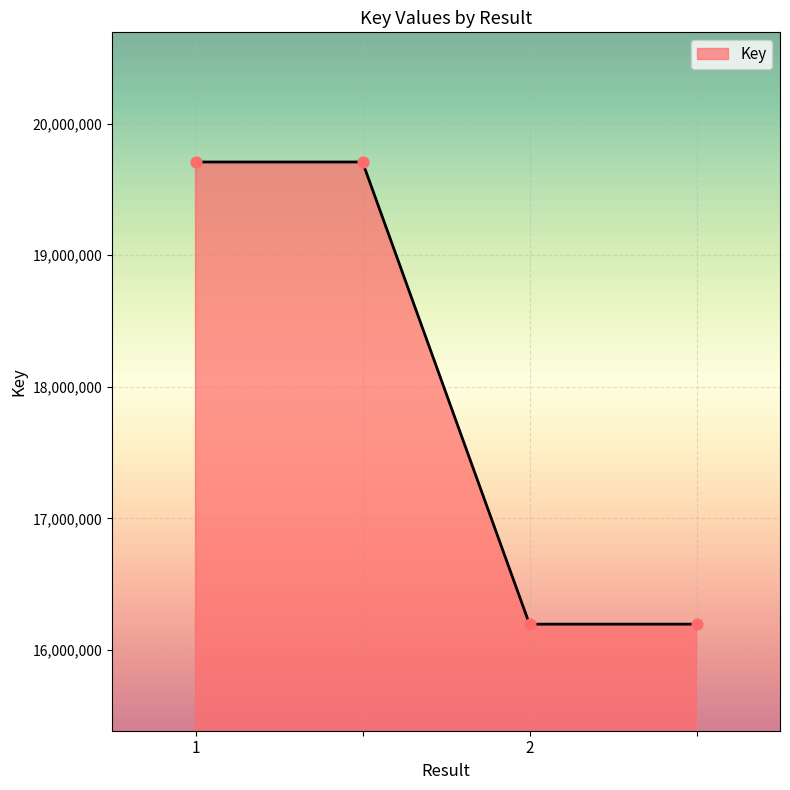

What is the minimum value shown in the chart?

16196304